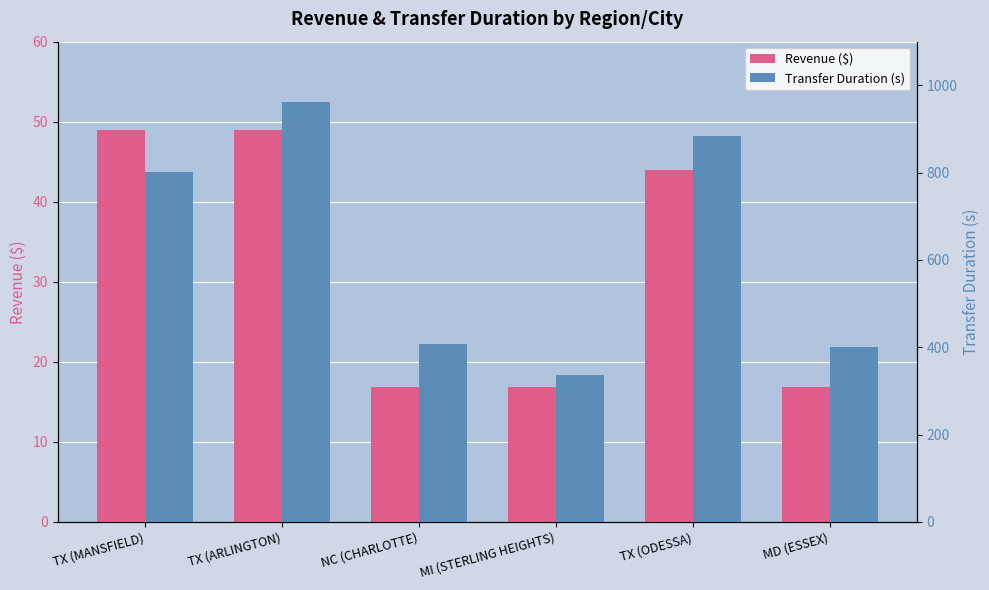

Between NC (CHARLOTTE) and MD (ESSEX), which series saw the biggest shift?

Transfer Duration (s)